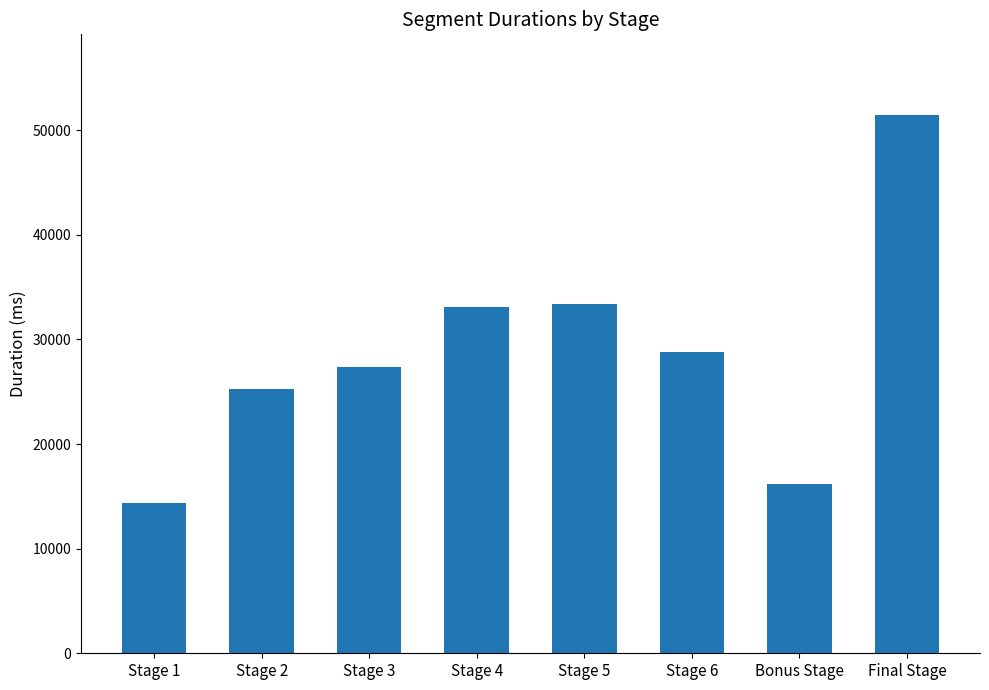

Where does the data first go above 28814?

Stage 4